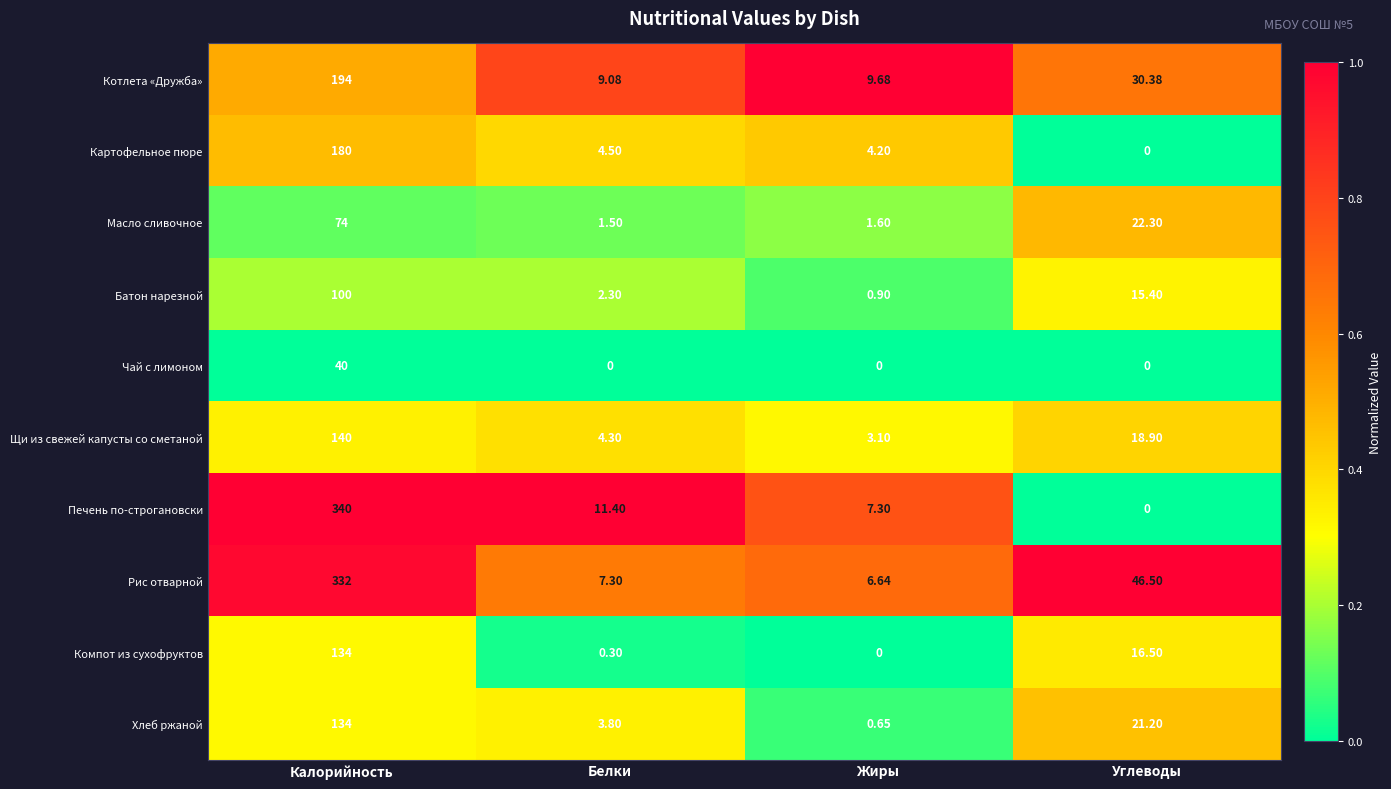

Where does the Хлеб ржаной series first go above 21?

Калорийность